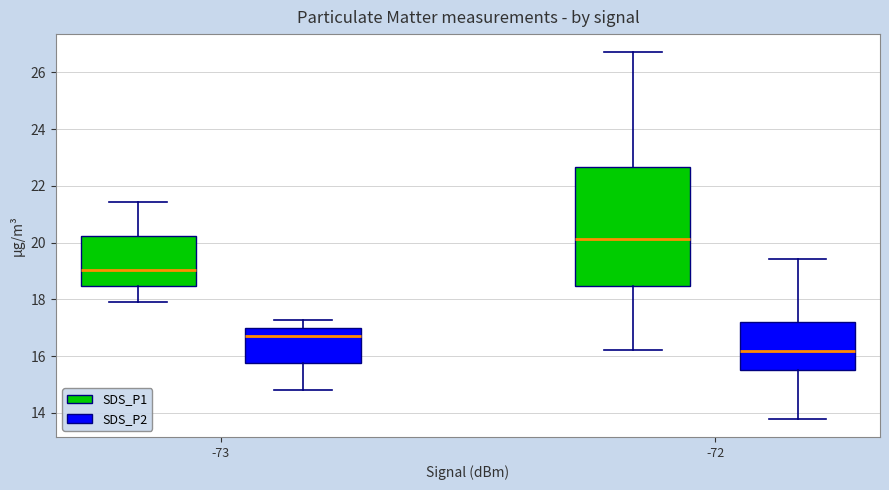

Which box is the tallest, from its lower edge to its upper edge?

-72 (SDS_P1)